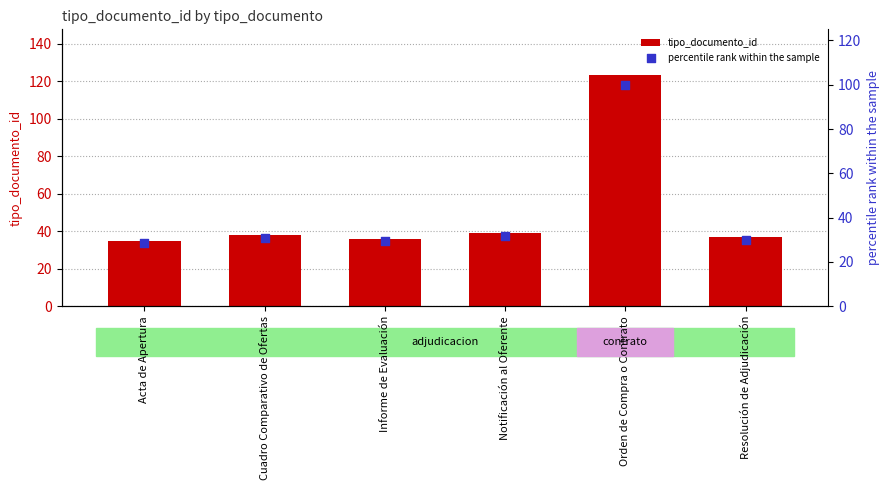

At which category is the sum across all series the highest?

Orden de Compra o Contrato